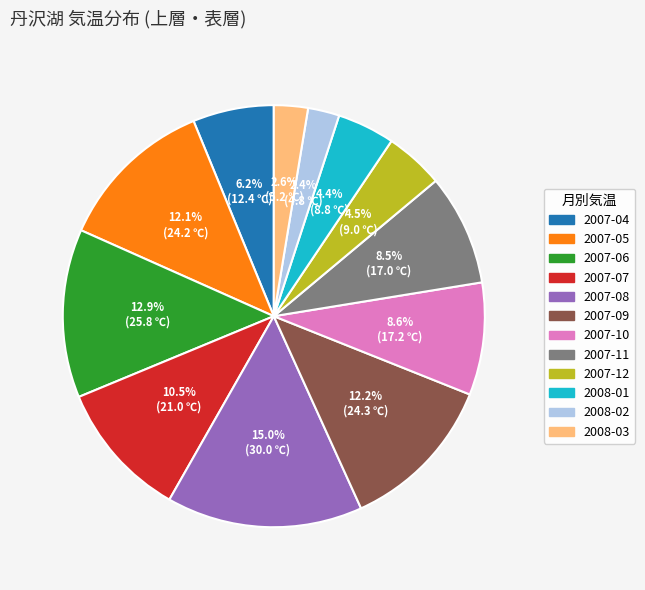

Approximately how many times larger is the value at 2007-11 compared to 2007-10?

1.0